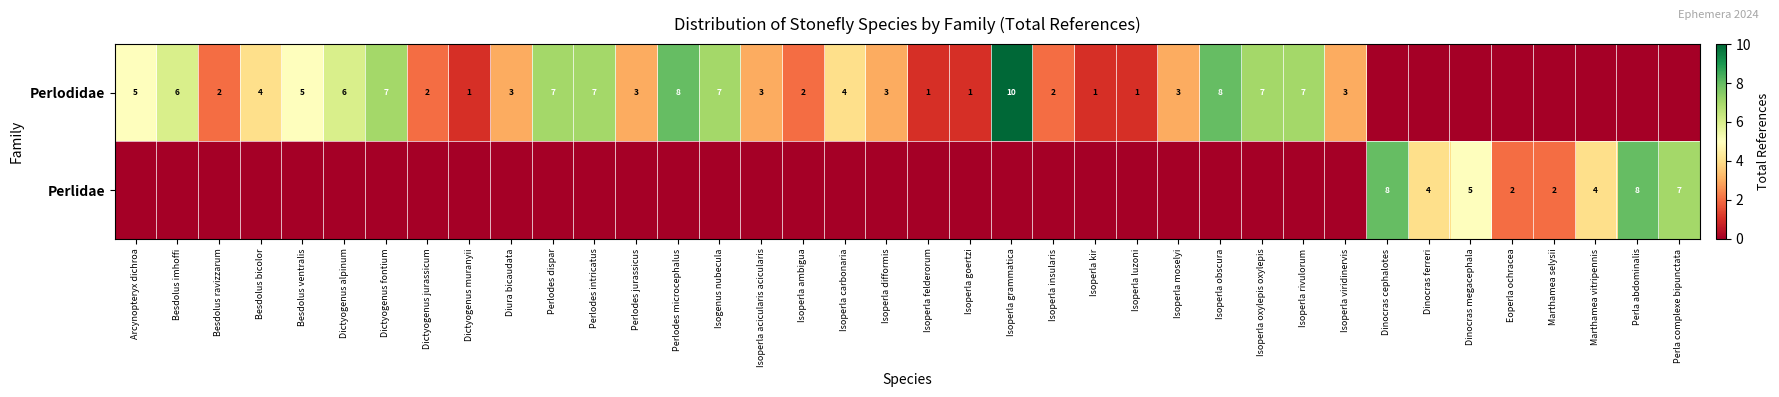

Count the number of categories in the chart.

38